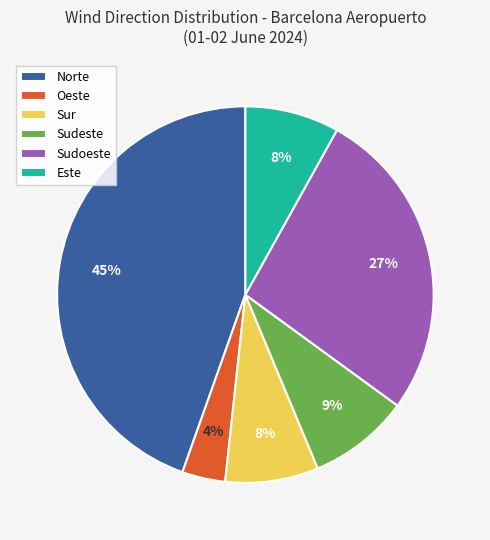

To the nearest percent, what is the difference between the Sudoeste and Sur slice percentages?

19%